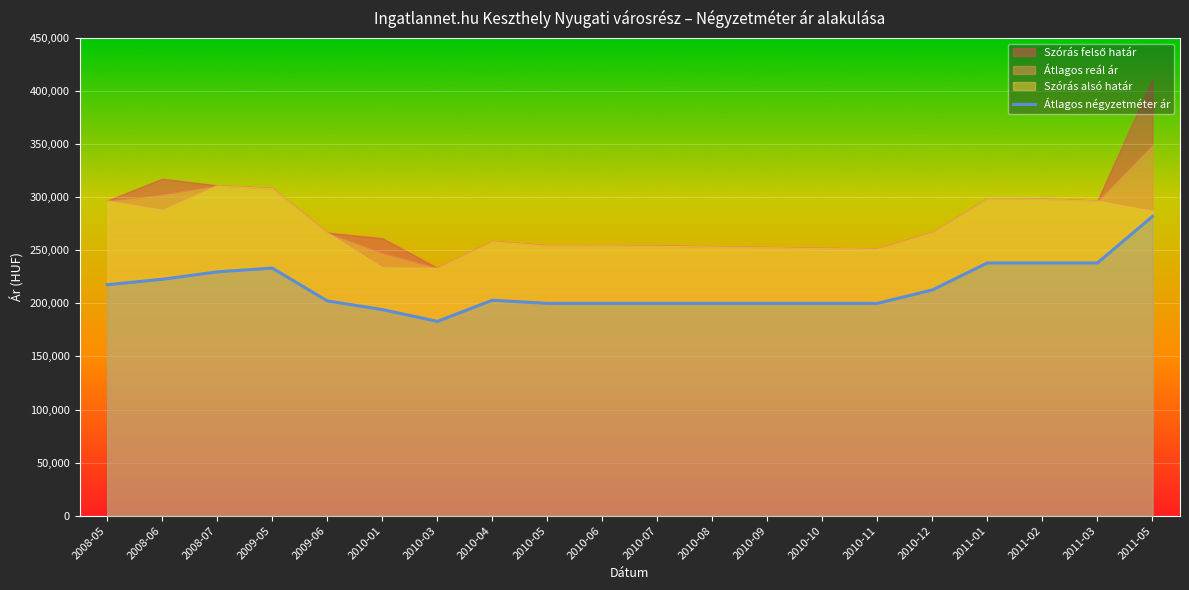

Reading right to left, extract all data points from this chart.

281918	238095	238095	238095	212698	200000	200000	200000	200000	200000	200000	200000	202941	183021	194132	202302	233225	229680	222699	217544